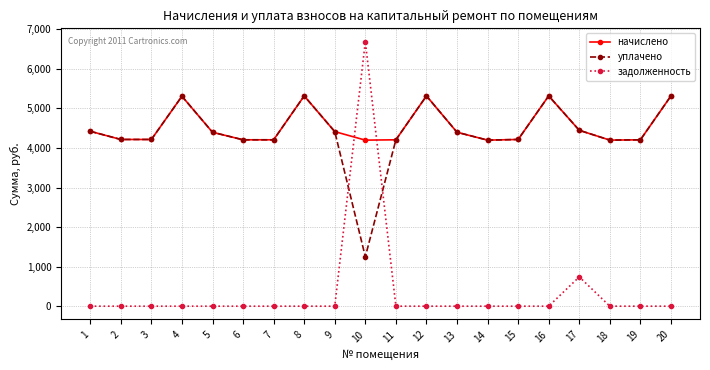

What is the difference between the highest and lowest values at 16?

5315.8